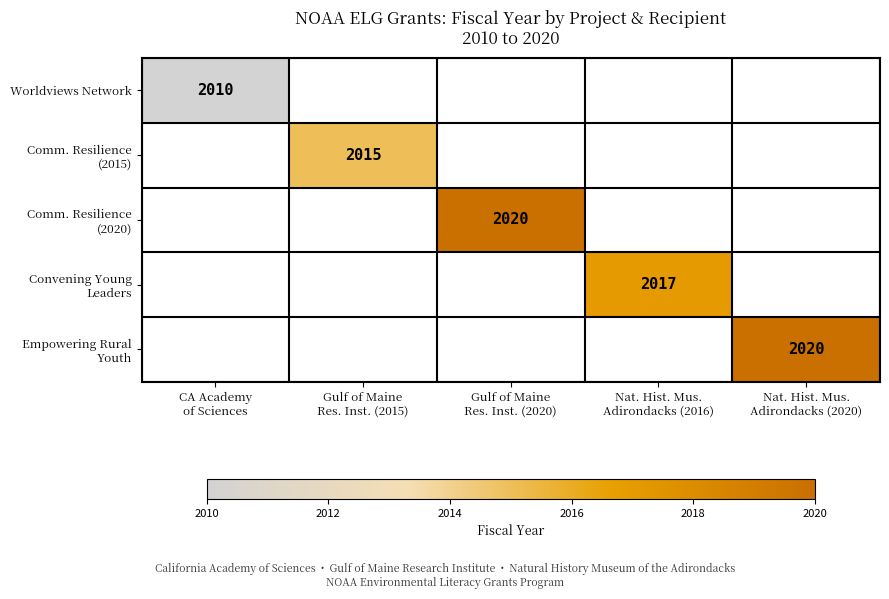

Count the number of data series in this chart.

5